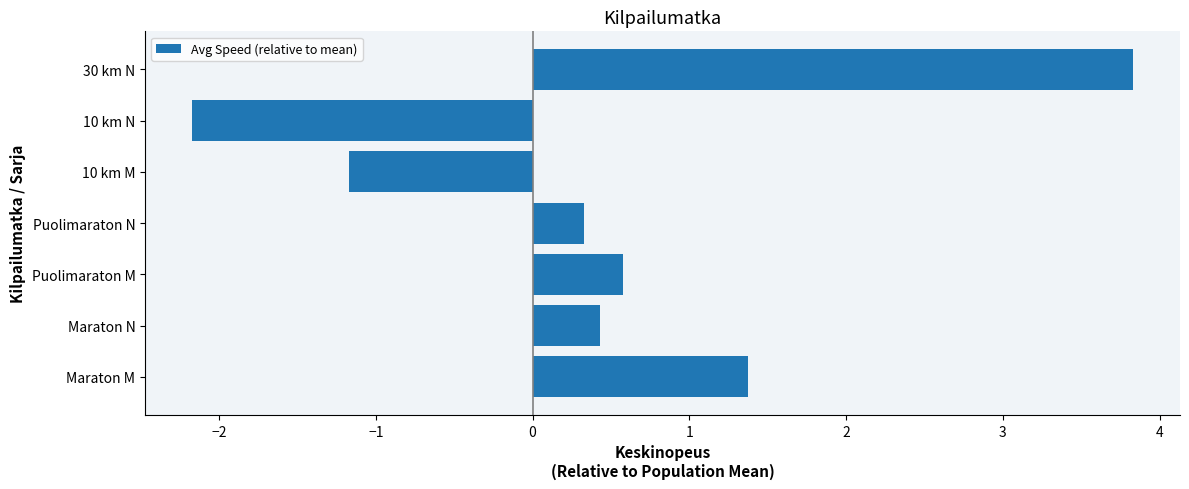

Reading bottom to top, transcribe all the data shown in this chart.

Maraton M=1.4	Maraton N=0.4	Puolimaraton M=0.6	Puolimaraton N=0.3	10 km M=-1.2	10 km N=-2.2	30 km N=3.8